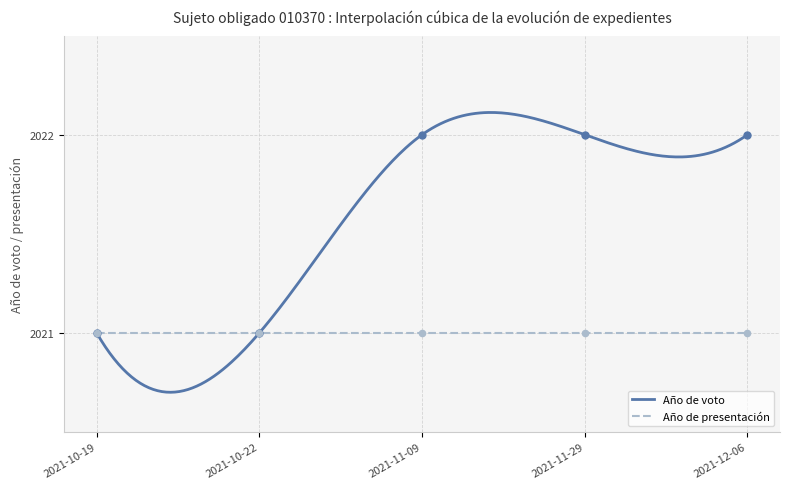

Which series reaches the minimum Y coordinate?

Año de voto